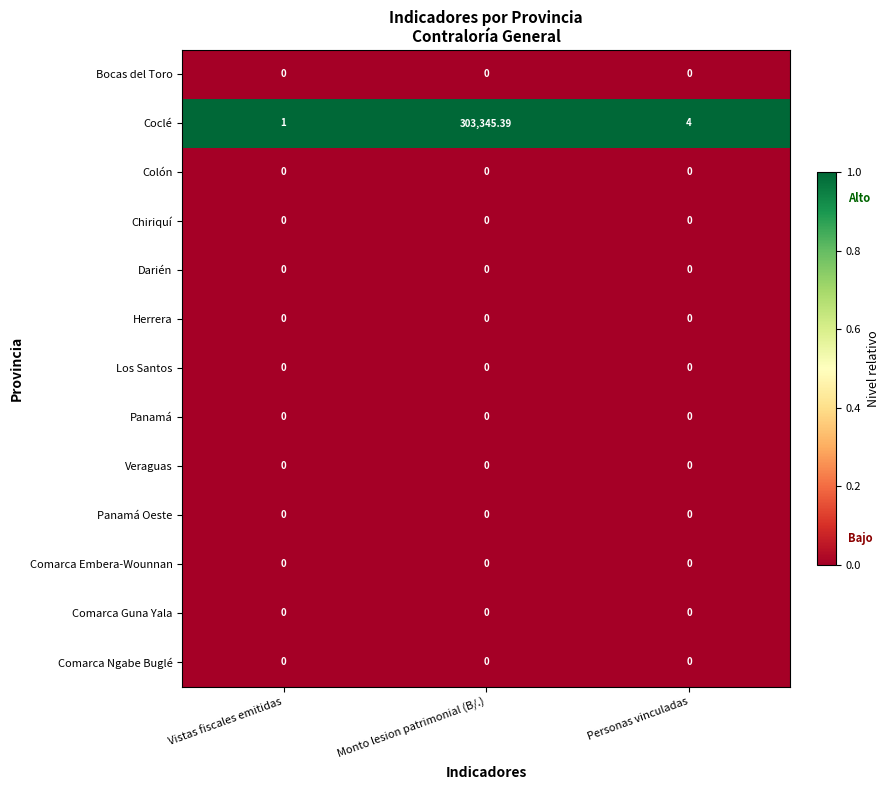

Which series changed the most between Vistas fiscales emitidas and Monto lesion patrimonial (B/.)?

Coclé